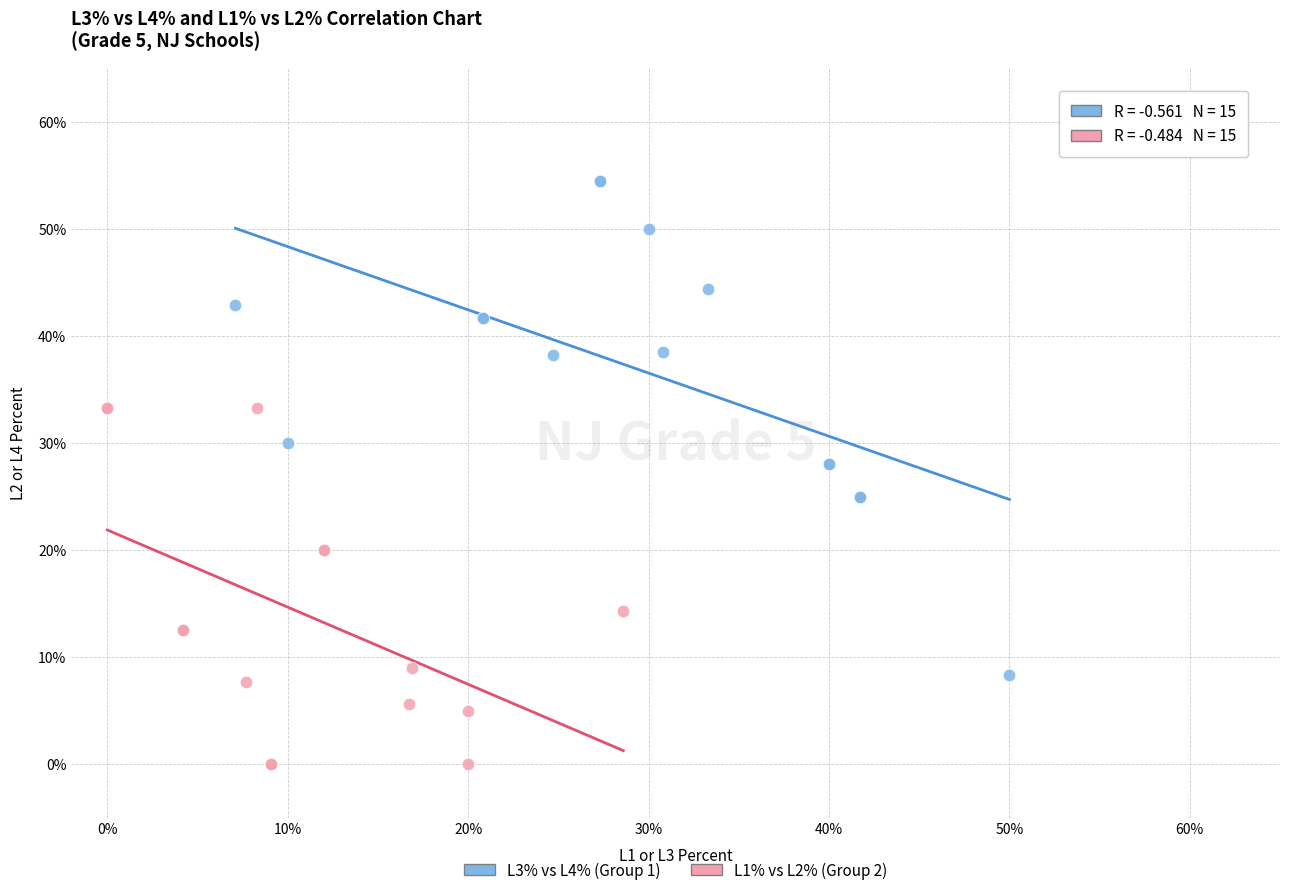

Which series has the largest Y range (max minus min)?

L3% vs L4% (Group 1)